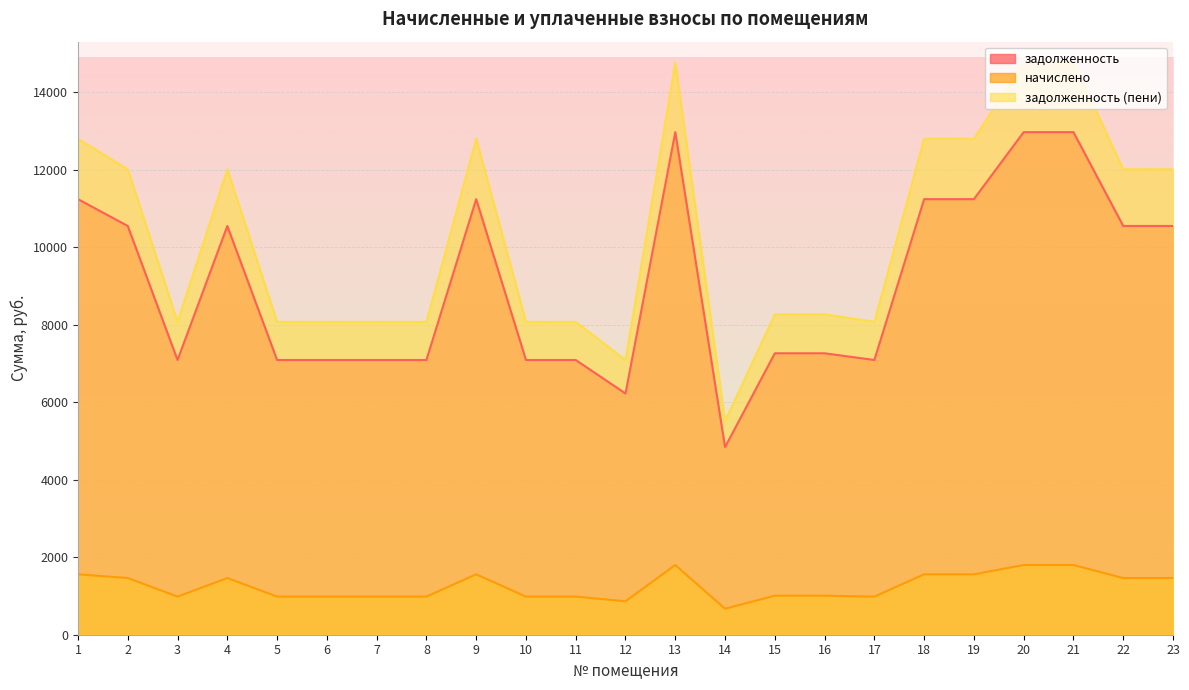

True or false: начислено and задолженность (пени) intersect in this chart.

False